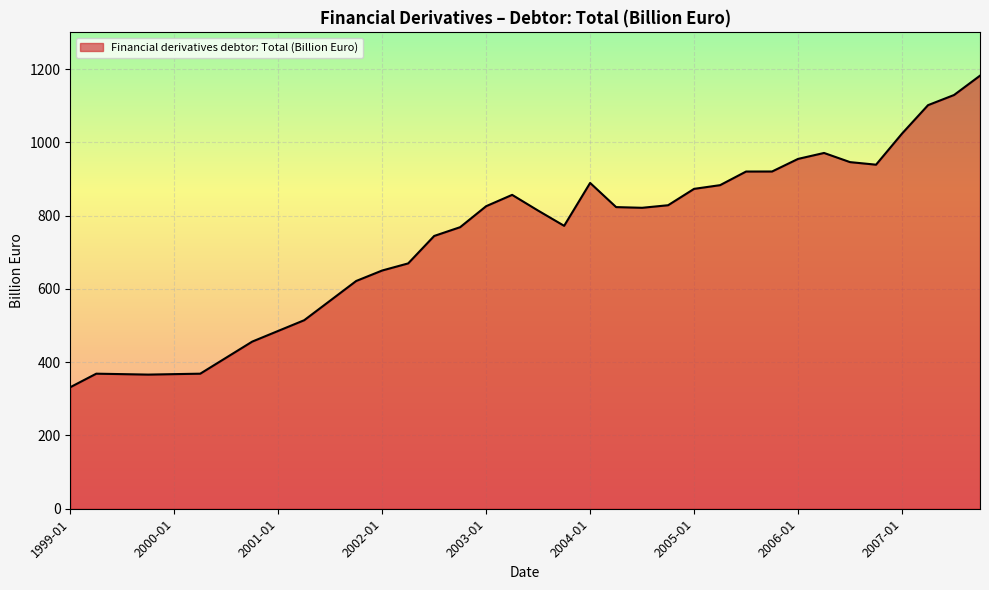

What is the difference between the maximum and minimum values?

850.5